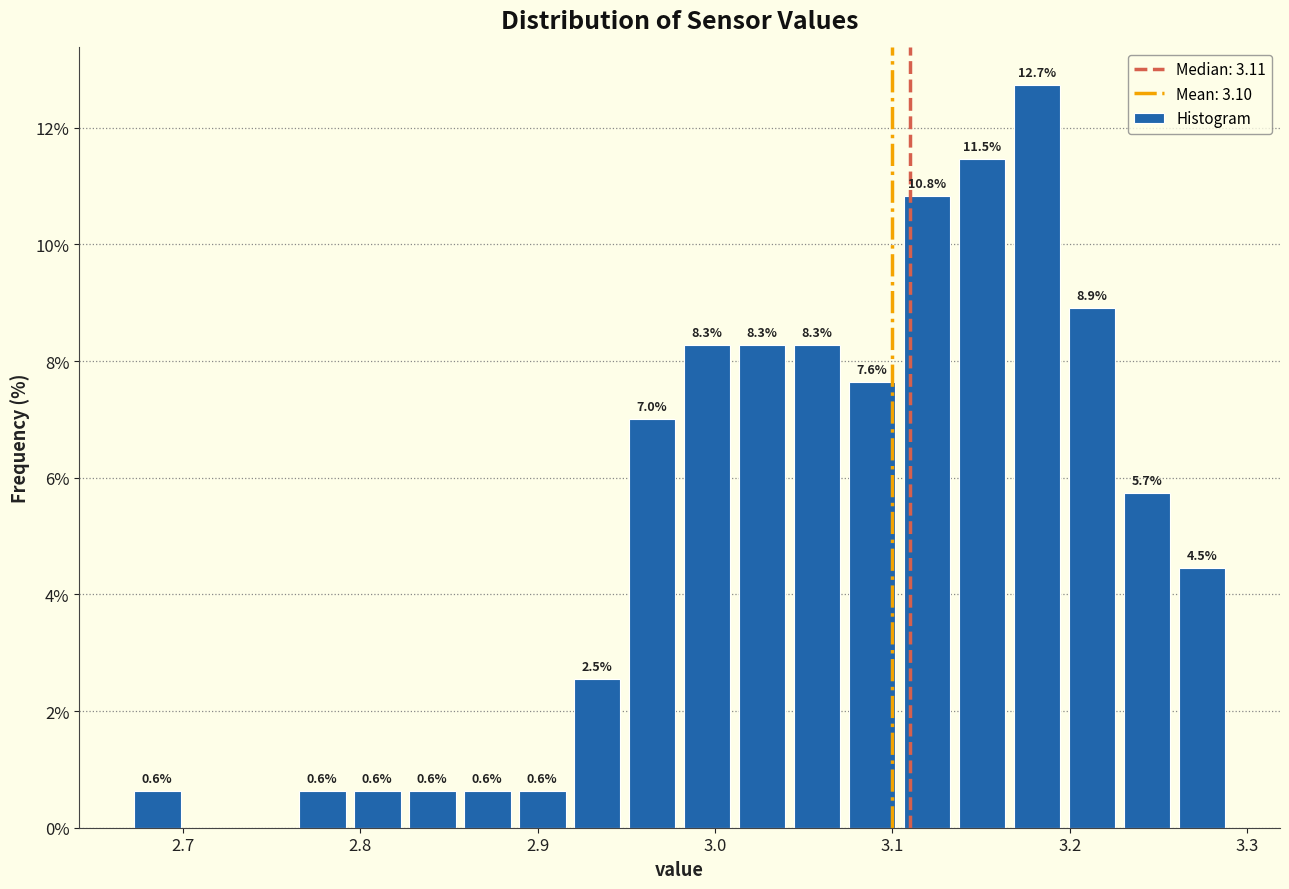

Around what value on the x-axis is the tallest bar? Give the approximate position of its centre, as read against the axis.

3.18